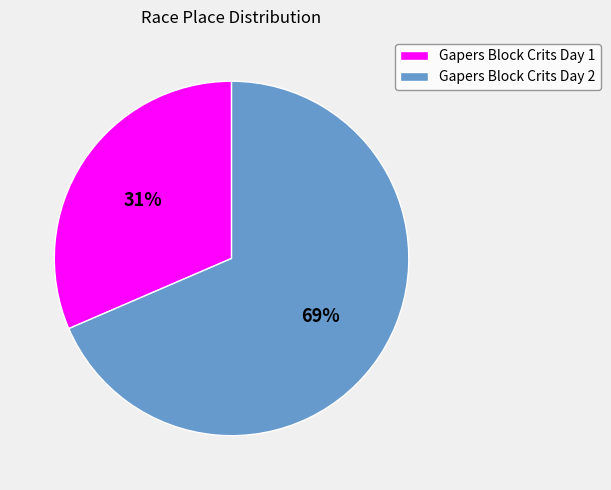

The Gapers Block Crits Day 1 slice represents 31% of the pie. True or false?

True